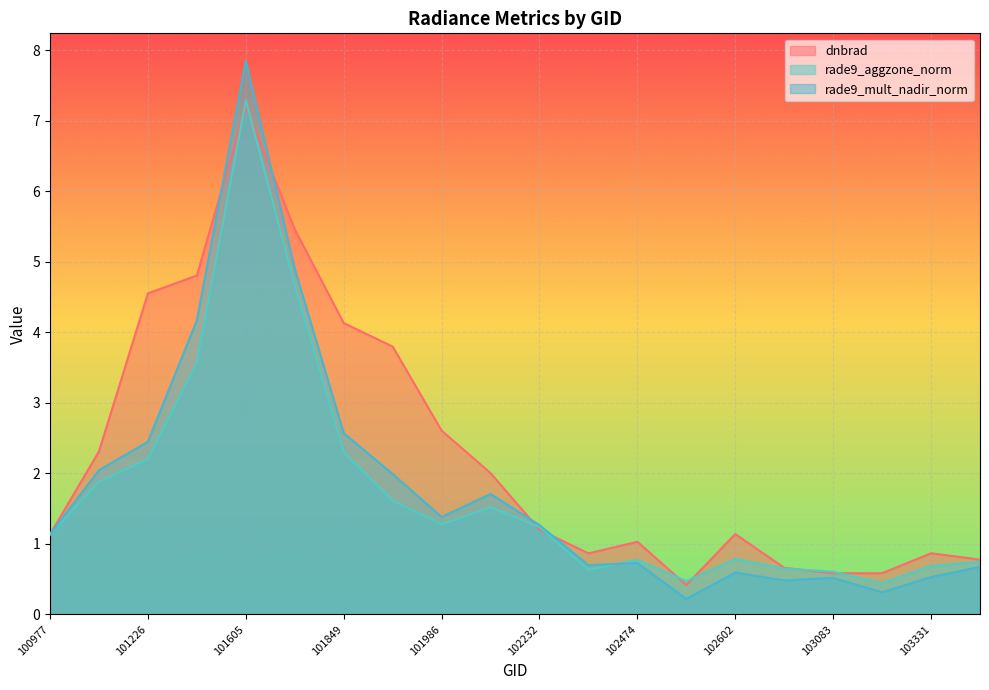

Which category has the highest value across all series?

101605